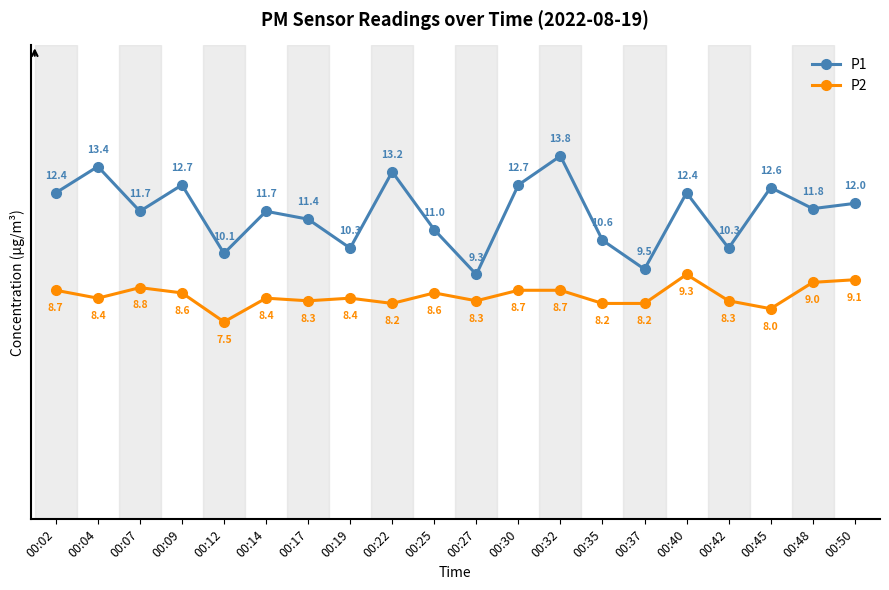

Reading left to right, what are all the values shown in this chart?

P1: 12.4	13.4	11.7	12.7	10.1	11.7	11.4	10.3	13.2	11.0	9.3	12.7	13.8	10.6	9.5	12.4	10.3	12.6	11.8	12.0
P2: 8.7	8.4	8.8	8.6	7.5	8.4	8.3	8.4	8.2	8.6	8.3	8.7	8.7	8.2	8.2	9.3	8.3	8.0	9.0	9.1